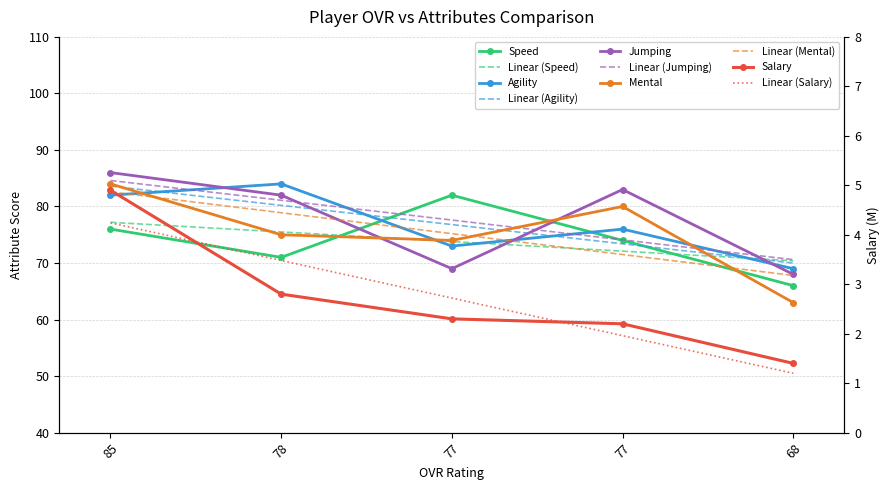

What is the total value across all series at 77?

300.3